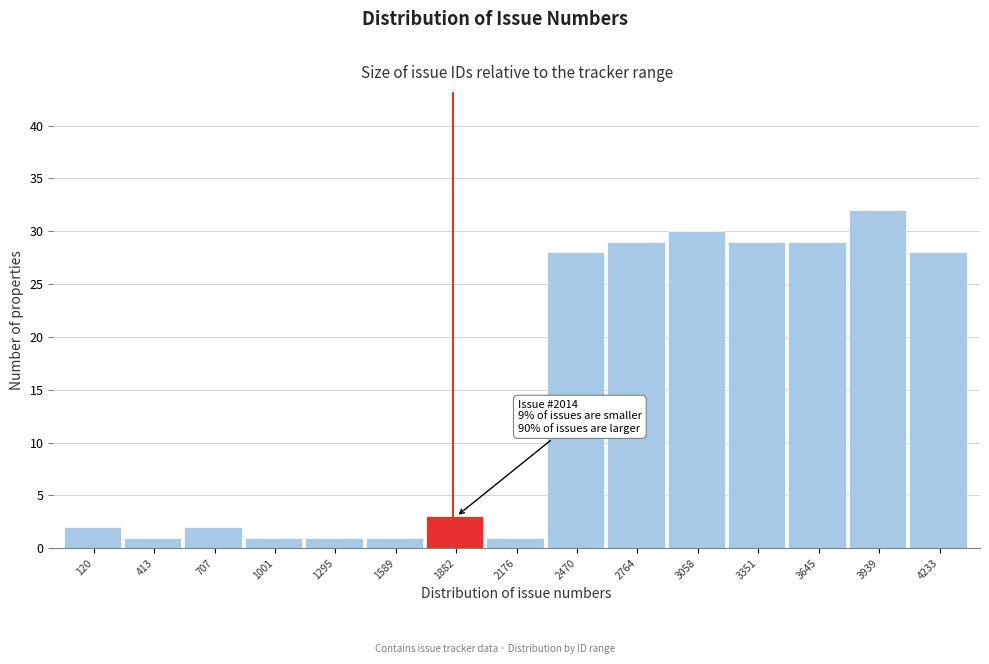

Reading left to right, what are all the values shown in this chart?

120=2	413=1	707=2	1001=1	1295=1	1589=1	1882=3	2176=1	2470=28	2764=29	3058=30	3351=29	3645=29	3939=32	4233=28